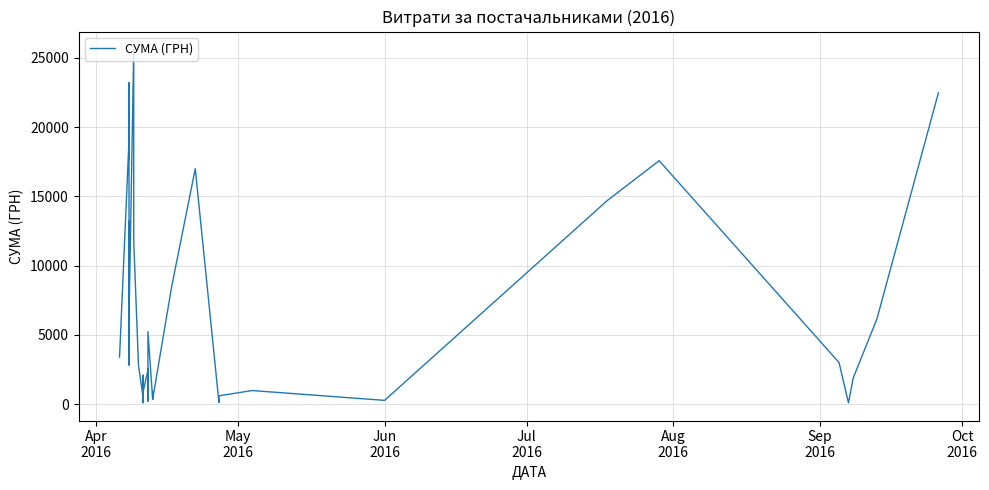

What is the smallest value displayed?

84.5